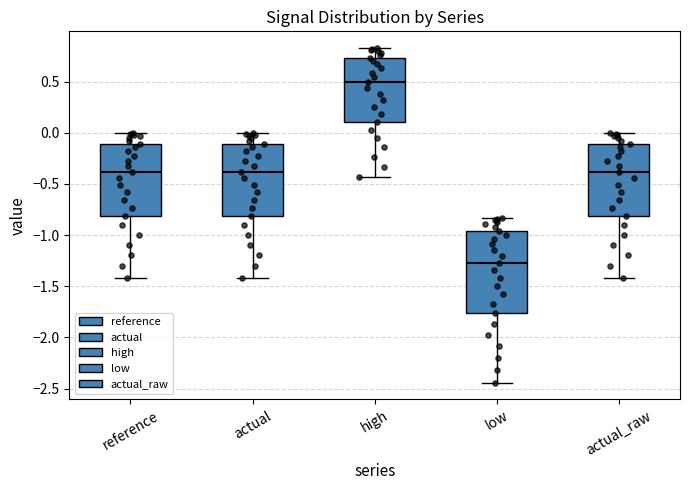

Reading left to right, read every box against the y-axis: the position of its median line, the range the box covers, and the ends of its whiskers. The values are not printed on the chart, so give them approximately, as read against the axis.

reference: median -0.40, box -0.80 to -0.10, whiskers -1.40 to 0.00
actual: median -0.40, box -0.80 to -0.10, whiskers -1.40 to 0.00
high: median 0.50, box 0.10 to 0.75, whiskers -0.45 to 0.85
low: median -1.25, box -1.75 to -0.95, whiskers -2.45 to -0.85
actual_raw: median -0.40, box -0.80 to -0.10, whiskers -1.40 to 0.00